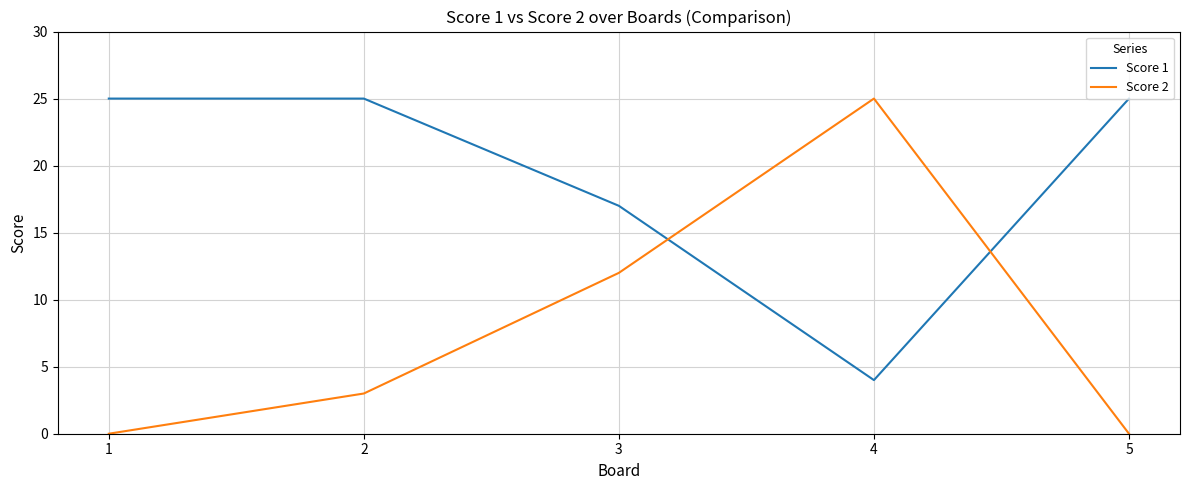

Rank the series by their average value, from highest to lowest.

Score 1, Score 2